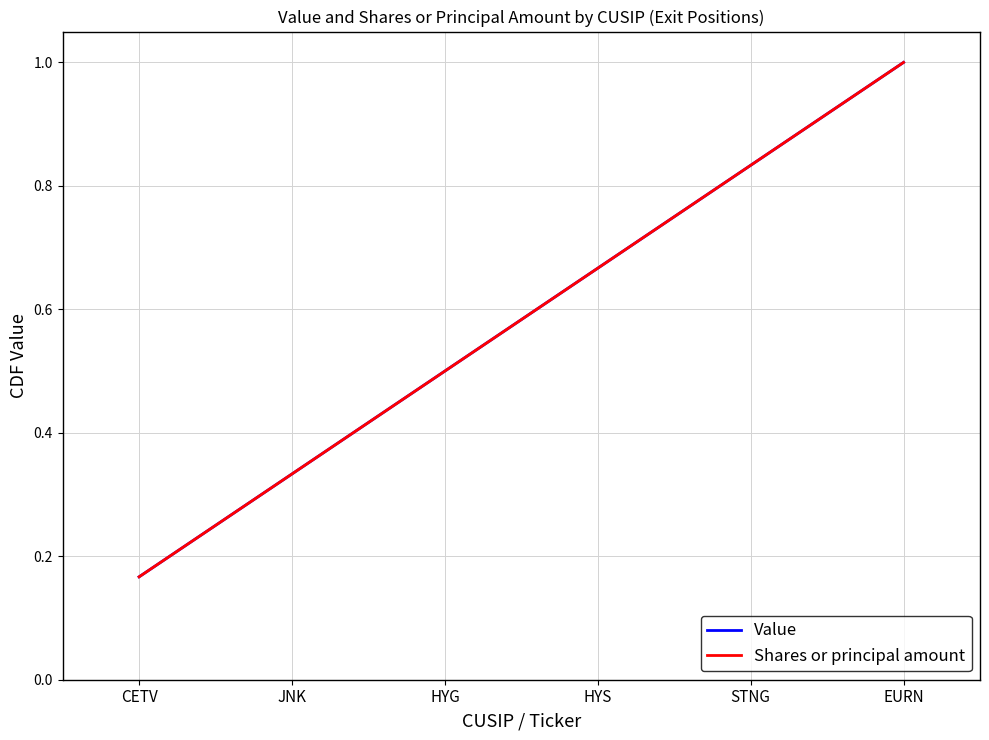

Which series has the largest range (max minus min)?

Value